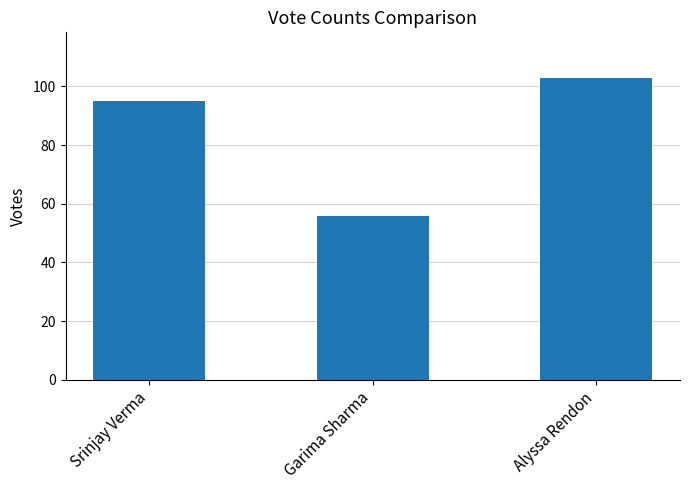

The value at Srinjay Verma is 133. True or false?

False